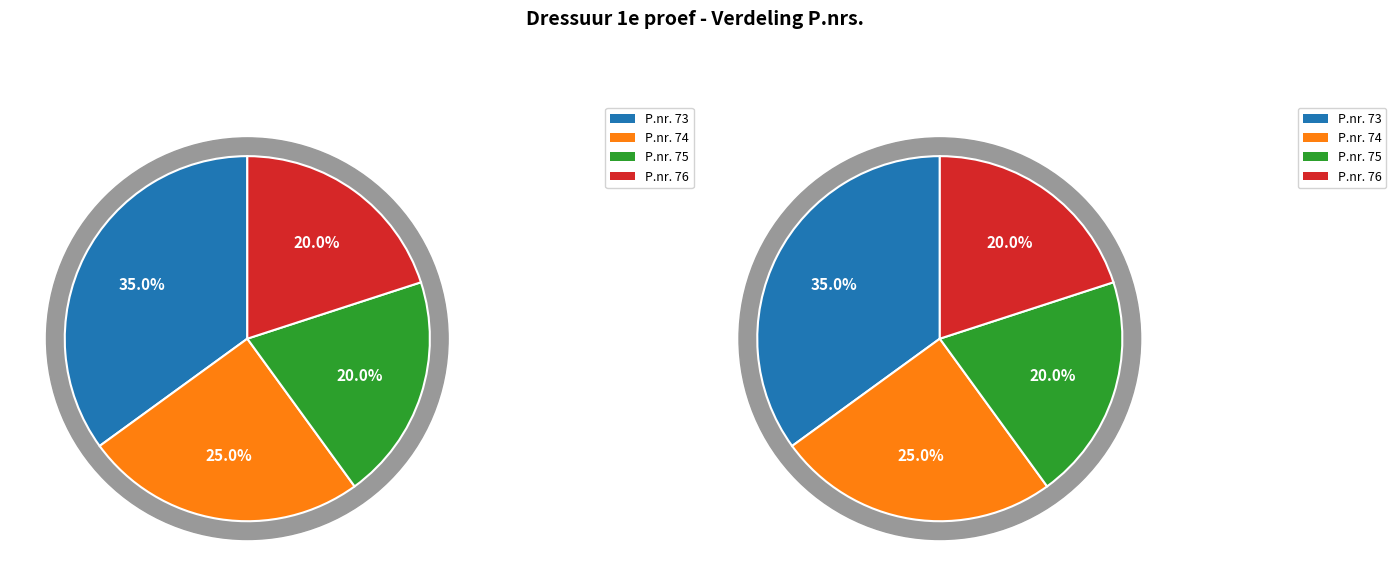

Does any single category account for the majority?

No